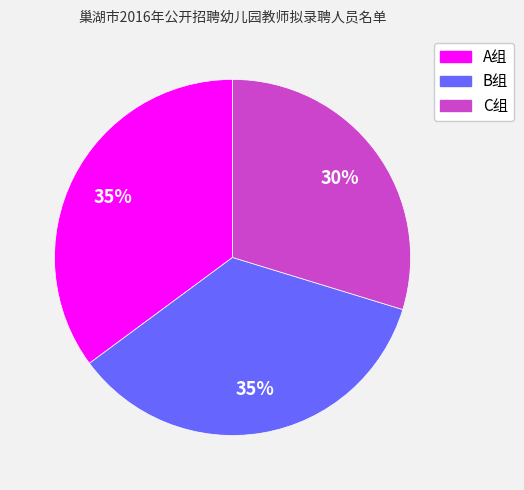

Is it true that C组 is 38% of the pie?

False